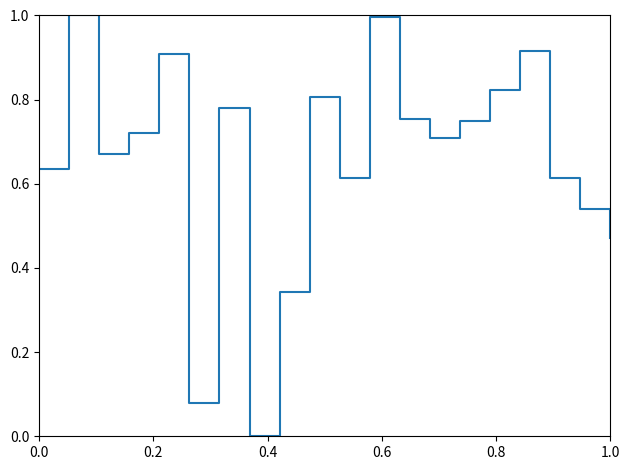

What is the difference between the maximum and minimum values?

1.0